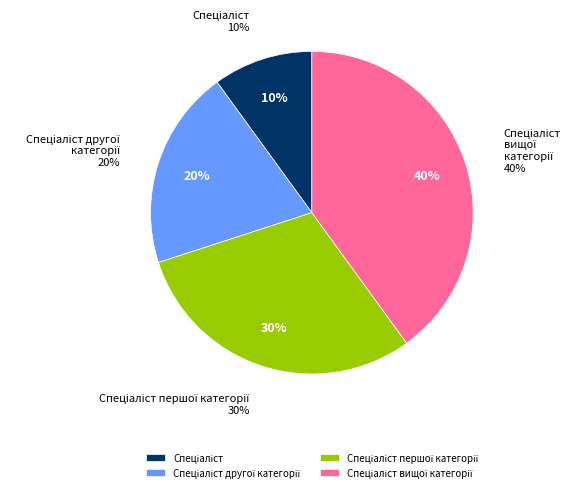

What is the smallest slice in the pie chart?

Спеціаліст